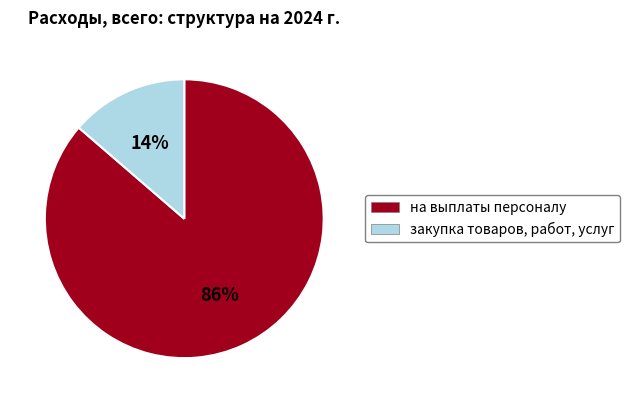

Which category has the smallest portion of the pie?

закупка товаров, работ, услуг